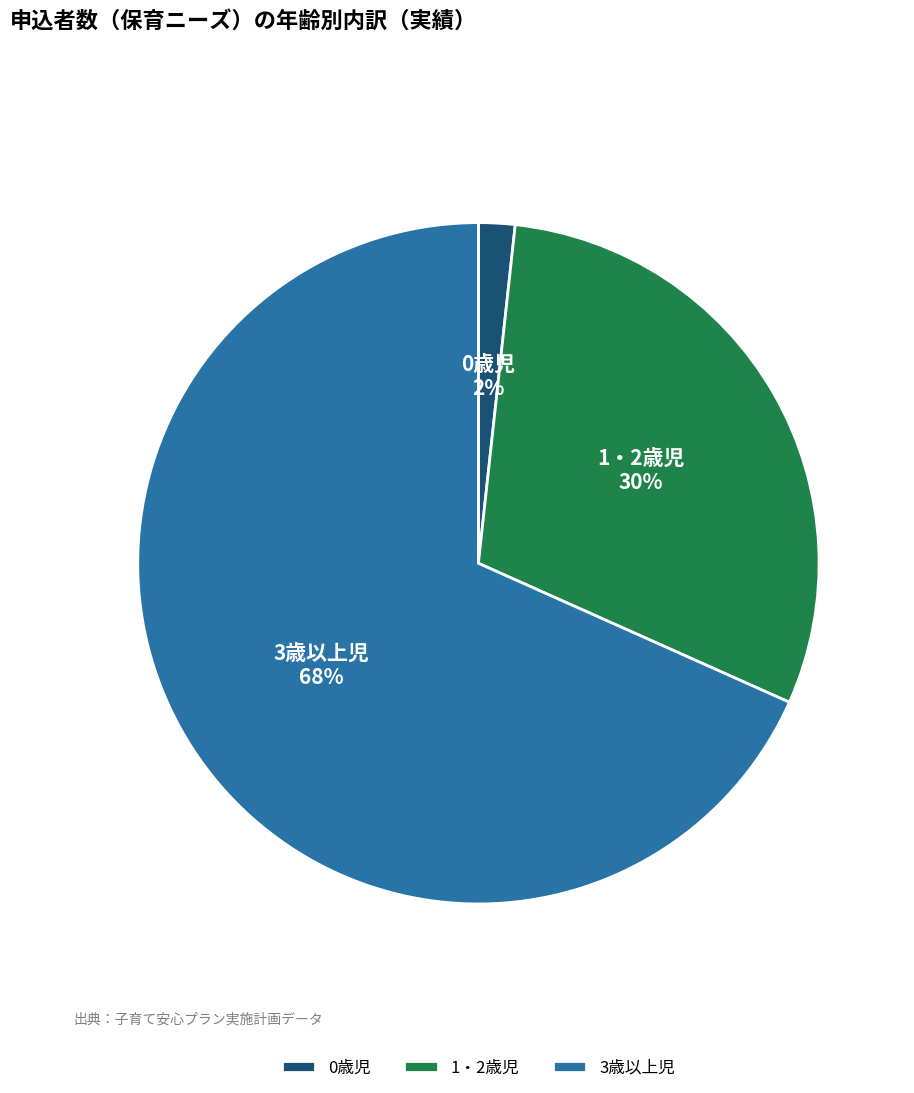

Count the number of slices in the pie.

3